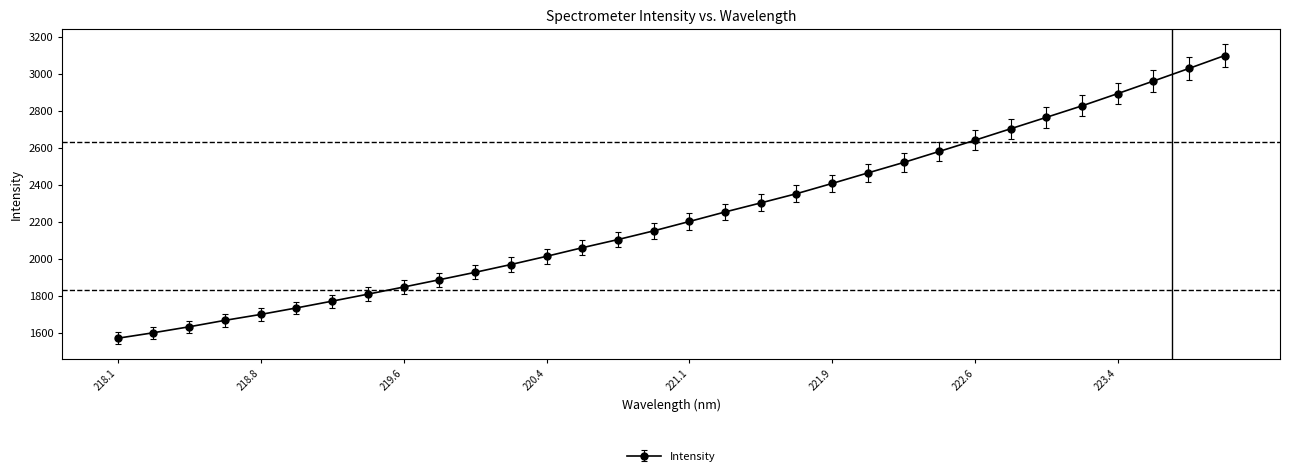

What is the value of the 24th point from the left?

2579.6